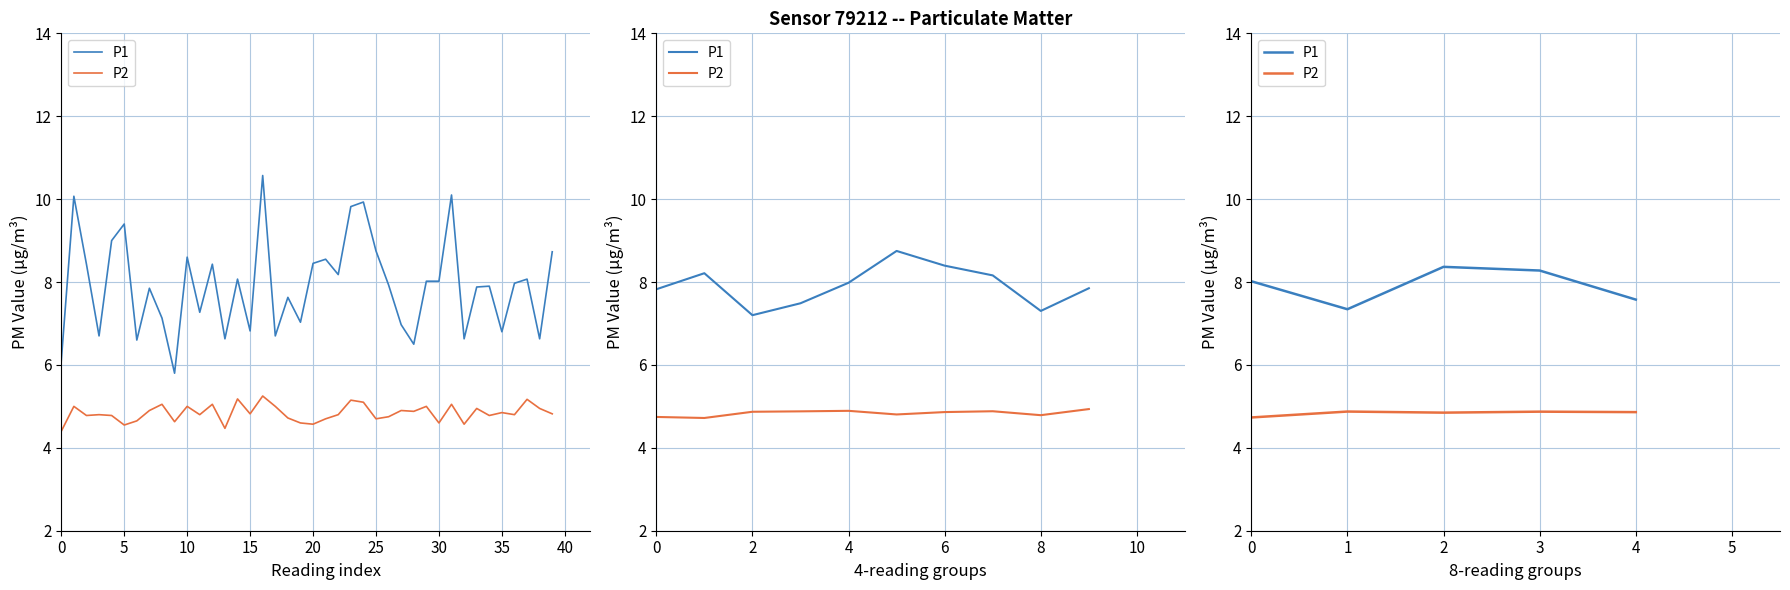

Where is the first local maximum for P1?

2